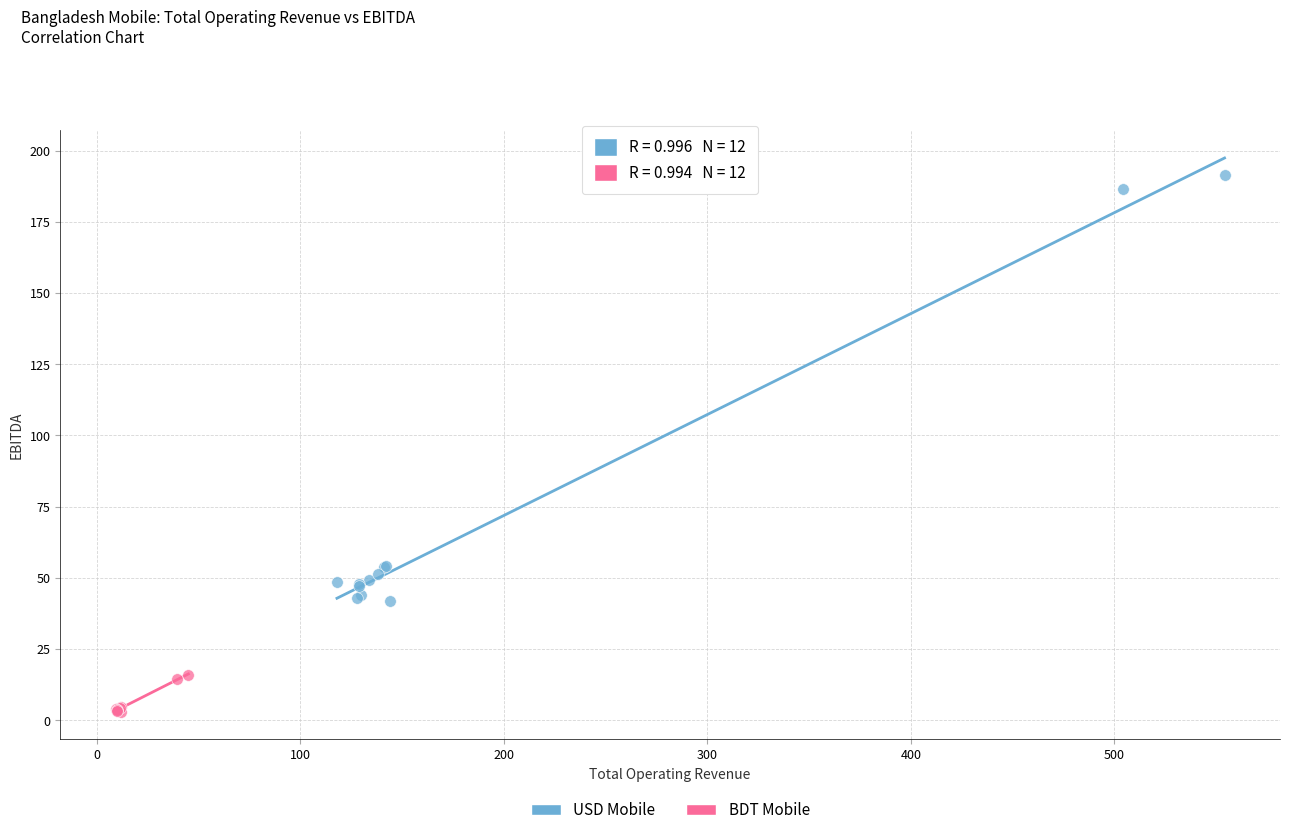

What are all the series names shown in the legend?

USD Mobile, BDT Mobile